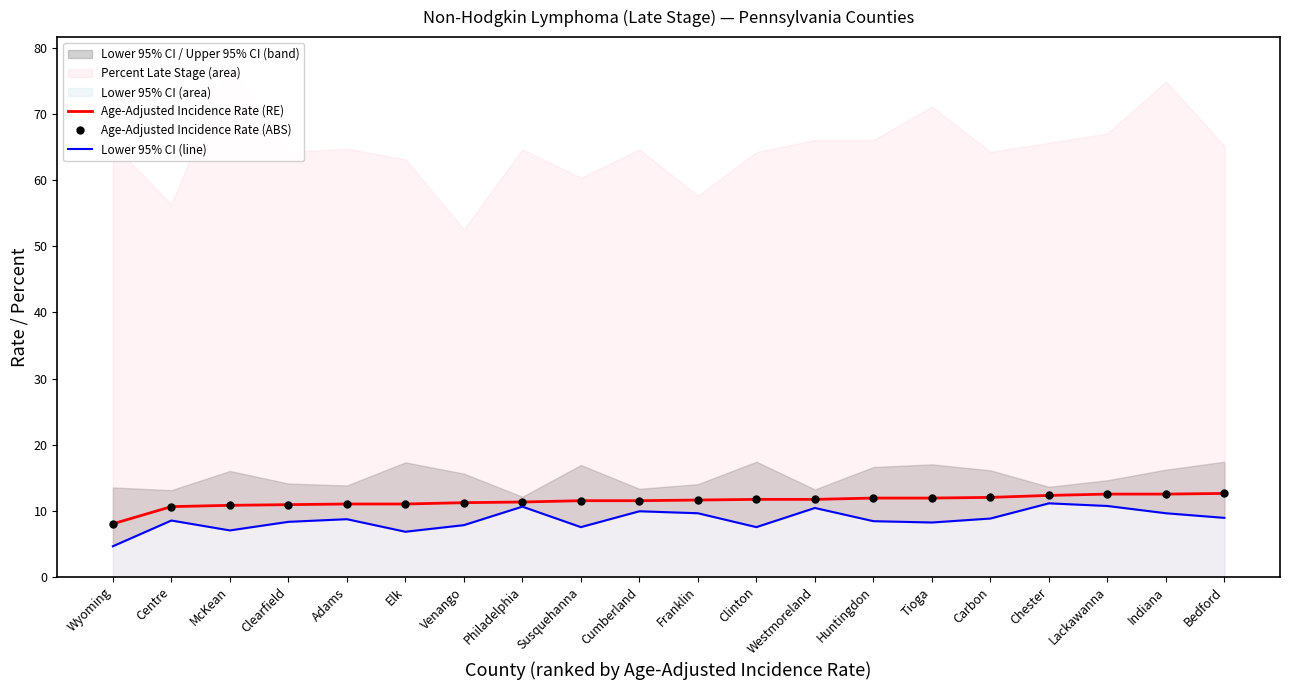

Which category has the highest value in the Age-Adjusted Incidence Rate (ABS) series?

Bedford